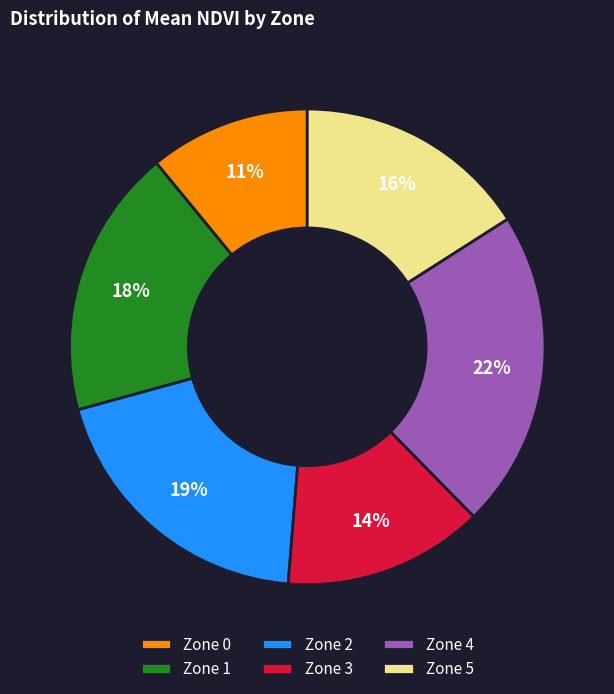

To the nearest percent, what portion does Zone 3 represent?

14%